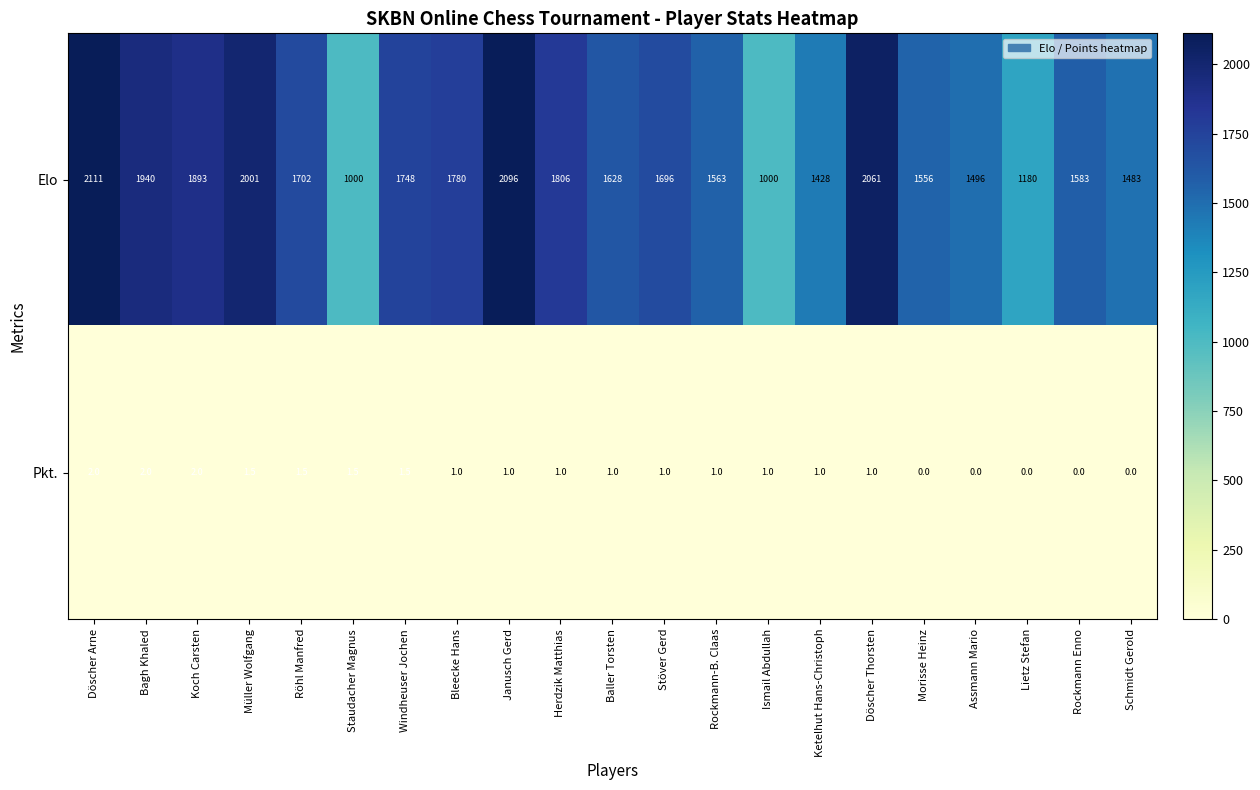

Rank the series by their average value, from highest to lowest.

Elo, Pkt.